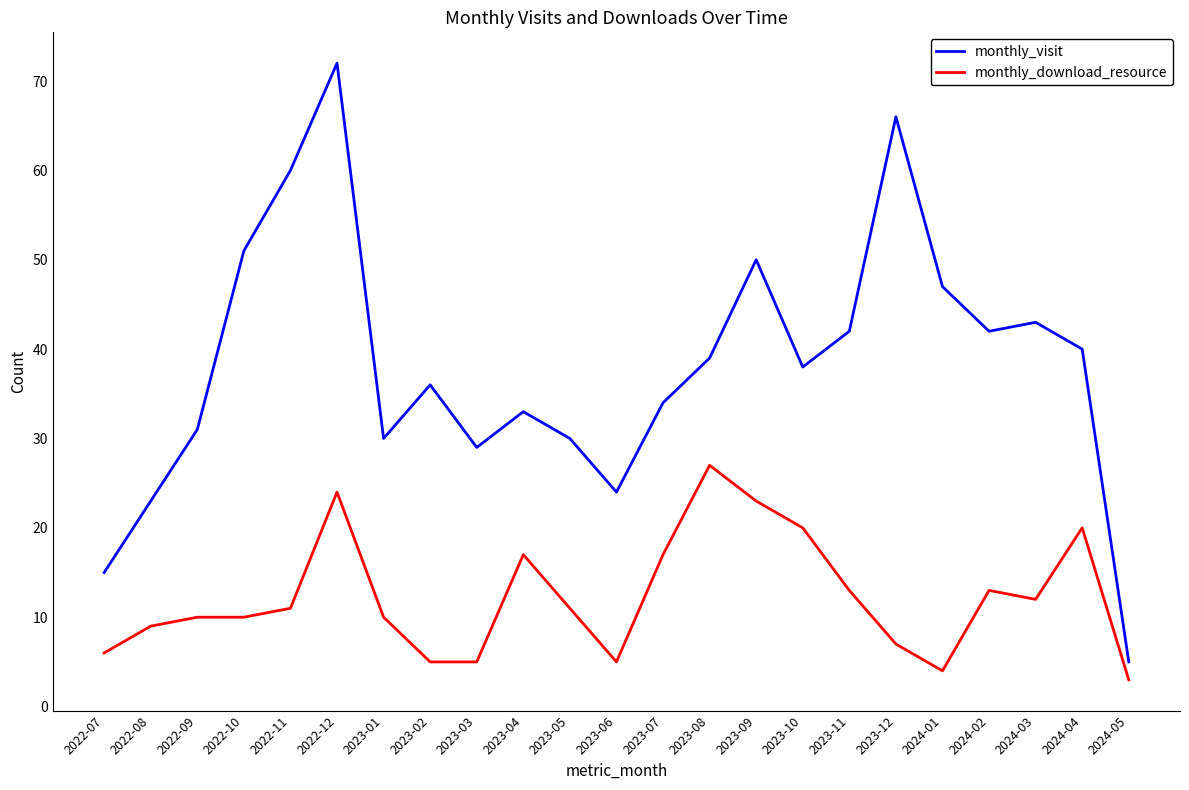

True or false: monthly_download_resource and monthly_visit intersect in this chart.

False